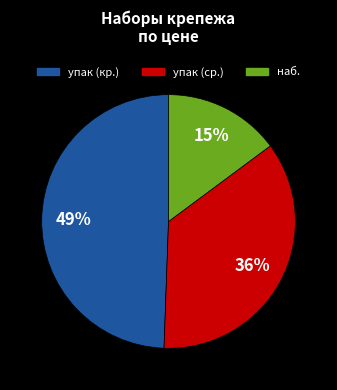

Is there a majority slice in this chart?

No